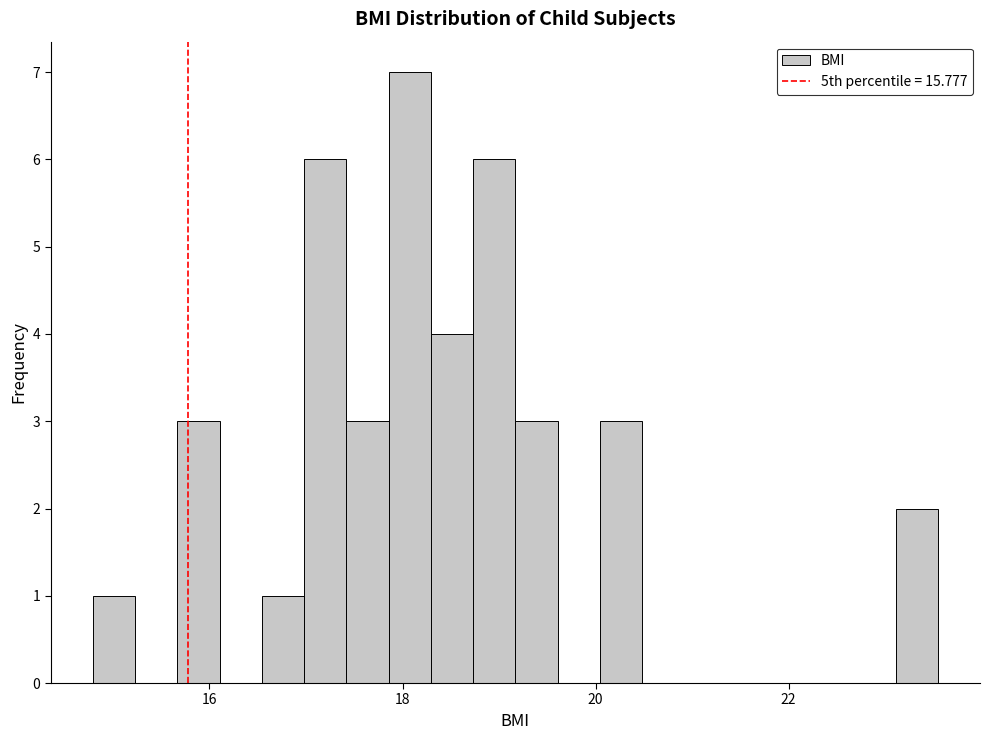

Read against the x-axis, roughly where is the centre of the tallest bar?

18.0